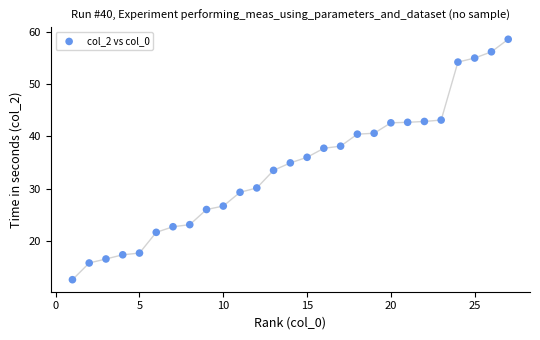

What is the range of Y values (max minus min)?

46.0